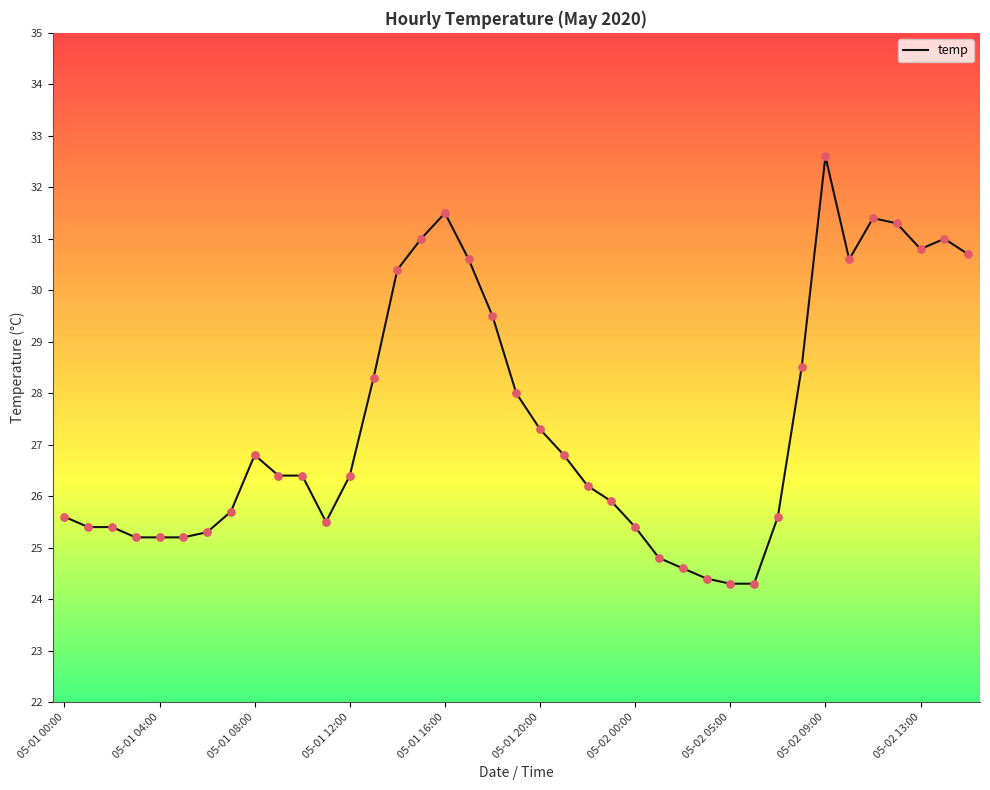

What is the difference between the maximum and minimum values?

8.3